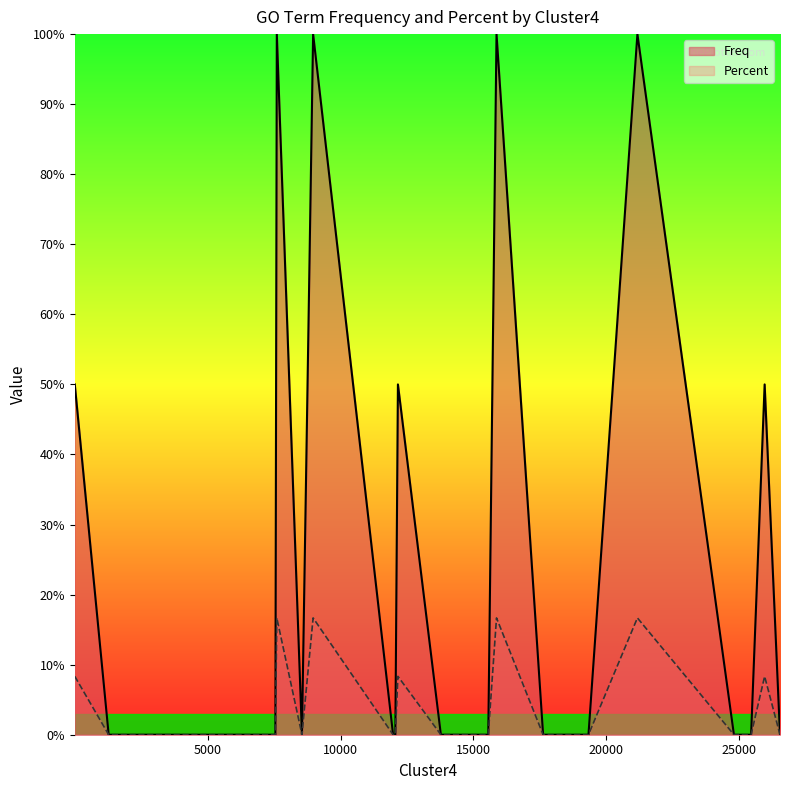

What is the difference between the Freq values at 25952 and 3647?

50.0